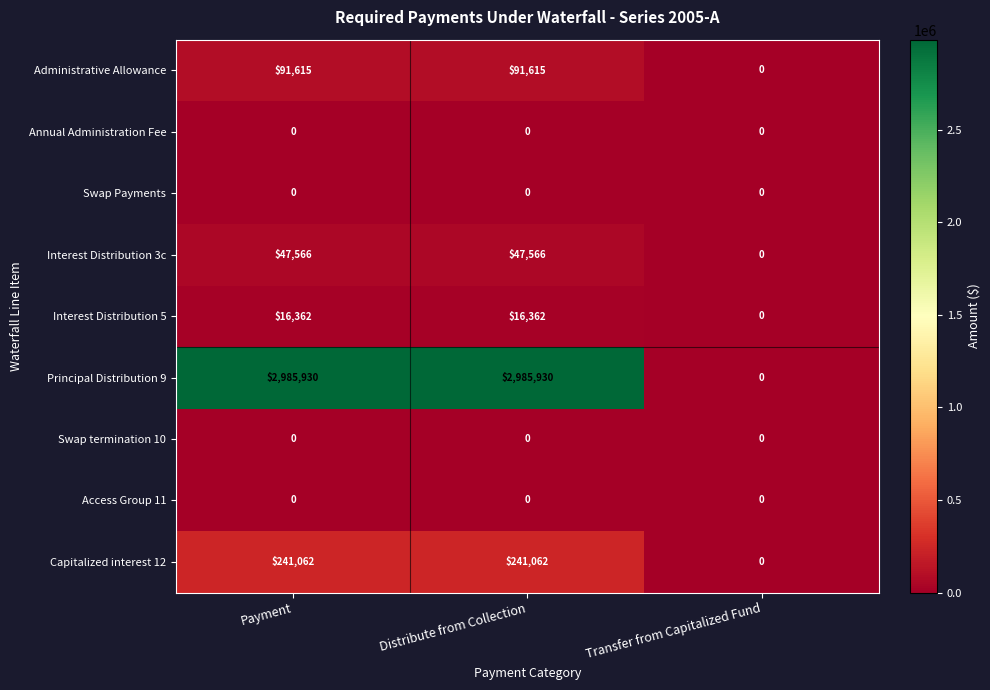

Which series has the largest total across all categories?

Principal Distribution 9